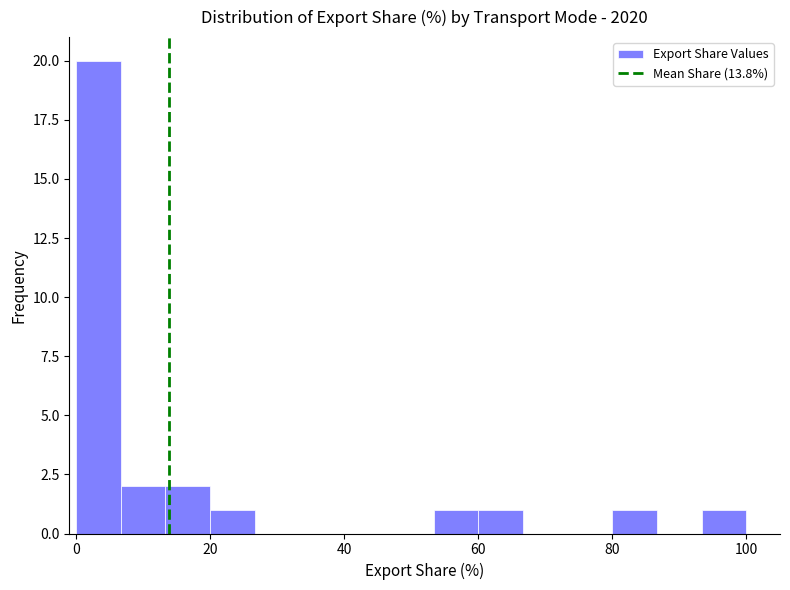

Read against the x-axis, roughly where is the centre of the tallest bar?

4